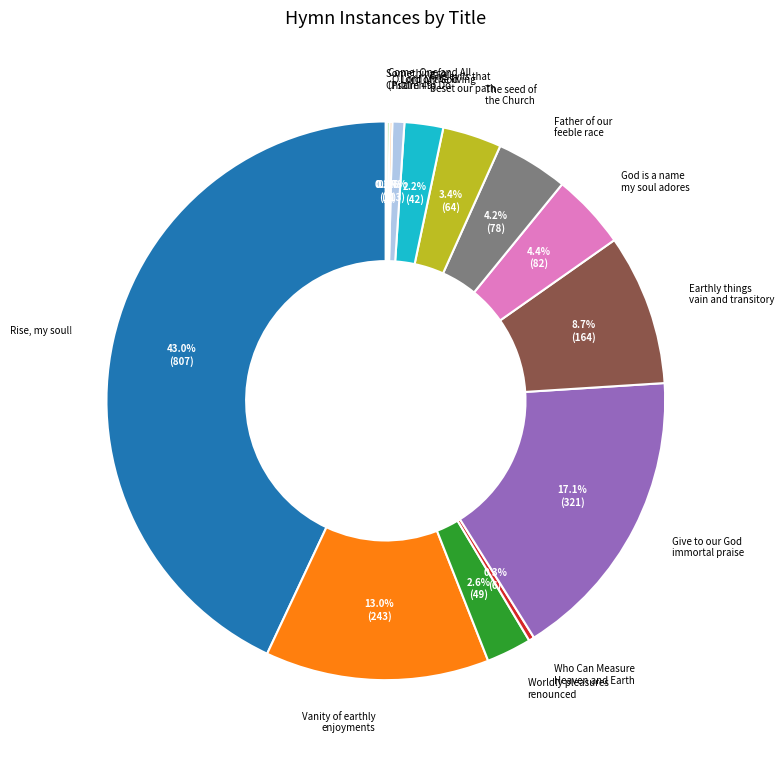

Which category has the biggest portion of the pie?

Rise, my soul!